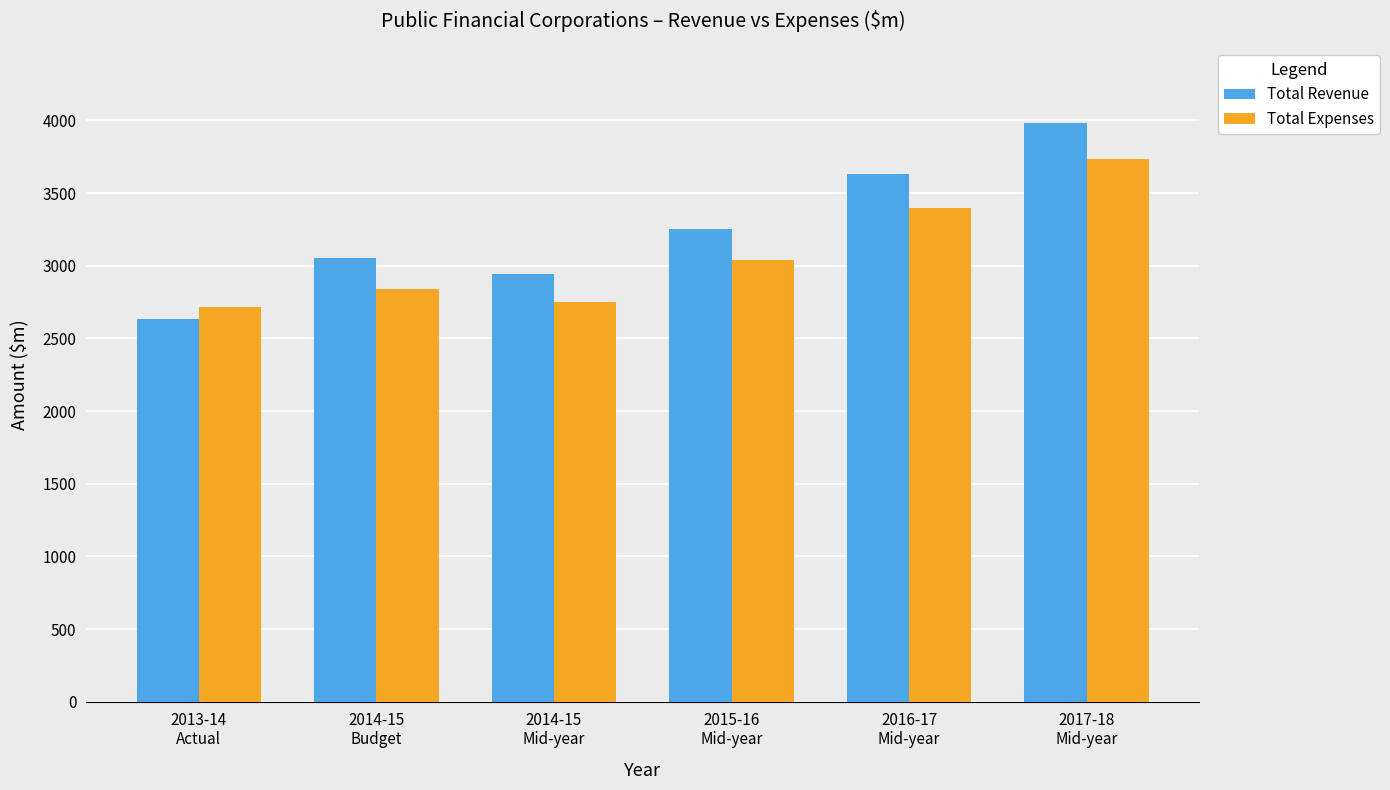

Does the chart contain stacked bars?

No